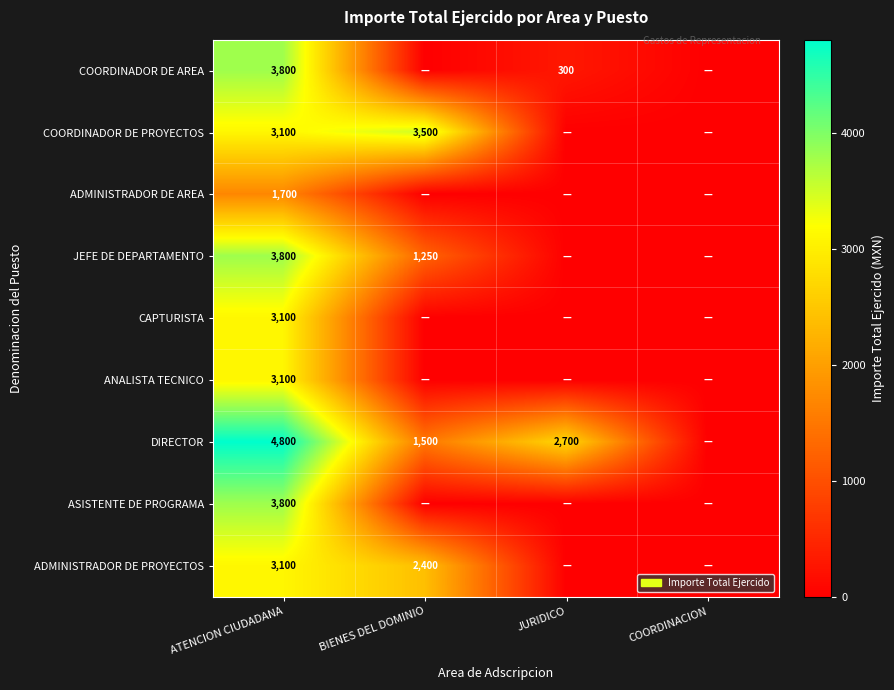

What is the spread (max minus min) of values at JURIDICO?

2700